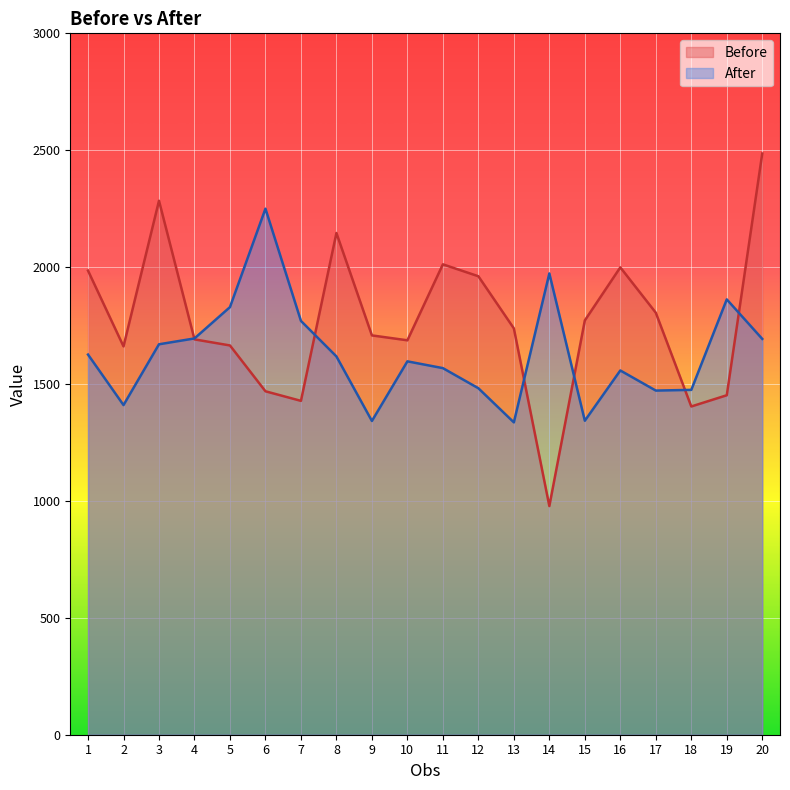

What is the value of the After point at the 16th from the left?

1558